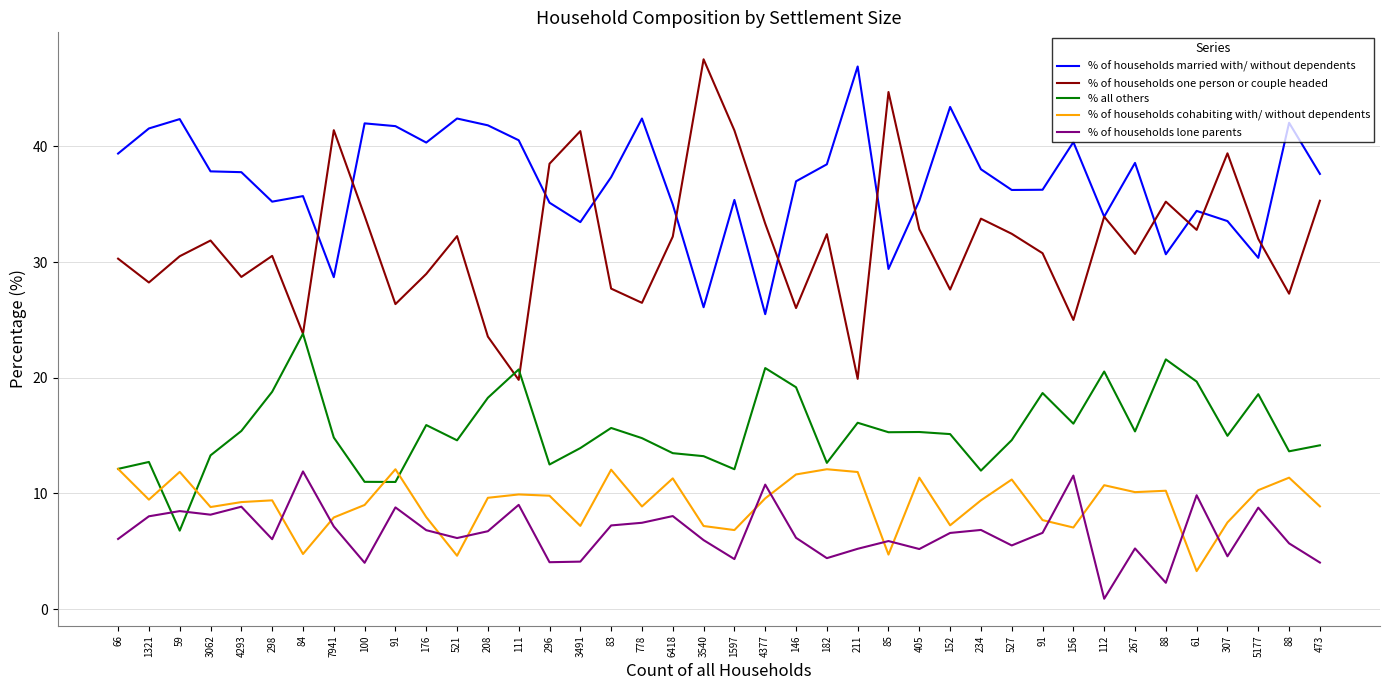

What are all the series names shown in the legend?

% of households married with/ without dependents, % of households one person or couple headed, % all others, % of households cohabiting with/ without dependents, % of households lone parents